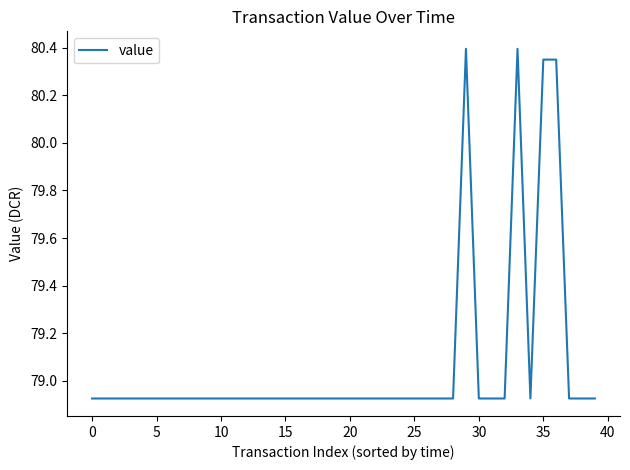

What is the difference between the maximum and minimum values?

1.5